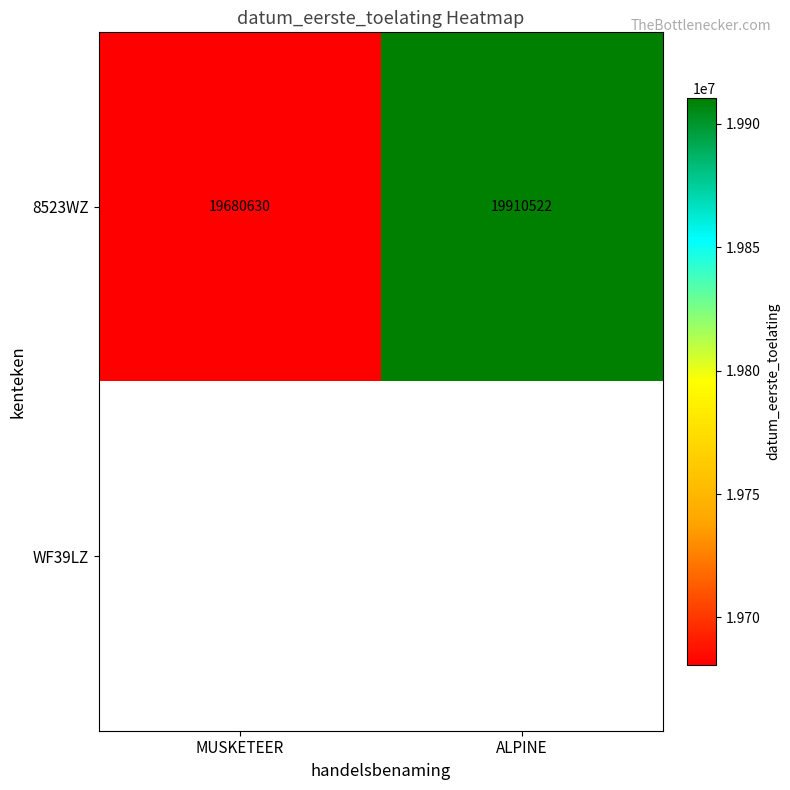

How many distinct data groups are displayed?

2